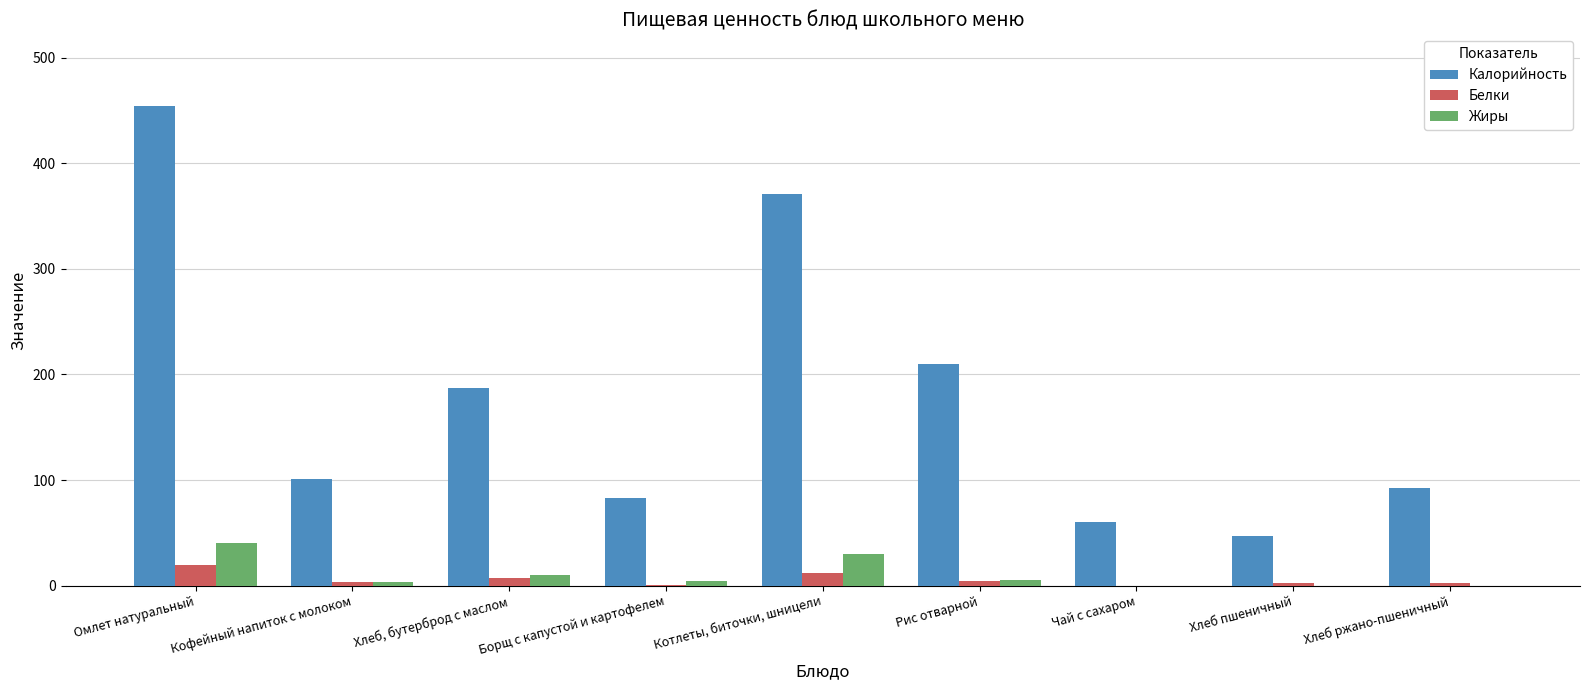

At which label does Белки first exceed 3?

Омлет натуральный